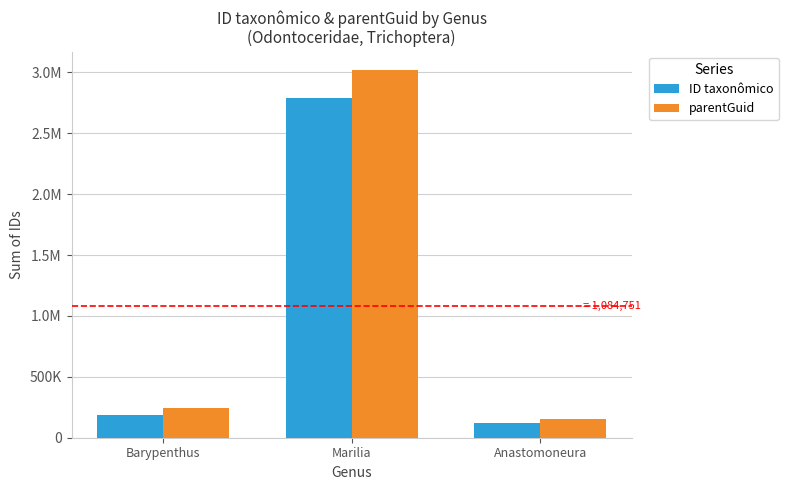

Reading left to right, extract all data points from this chart.

ID taxonômico: Barypenthus=184015	Marilia=2786823	Anastomoneura=119804
parentGuid: Barypenthus=246466	Marilia=3018858	Anastomoneura=152538